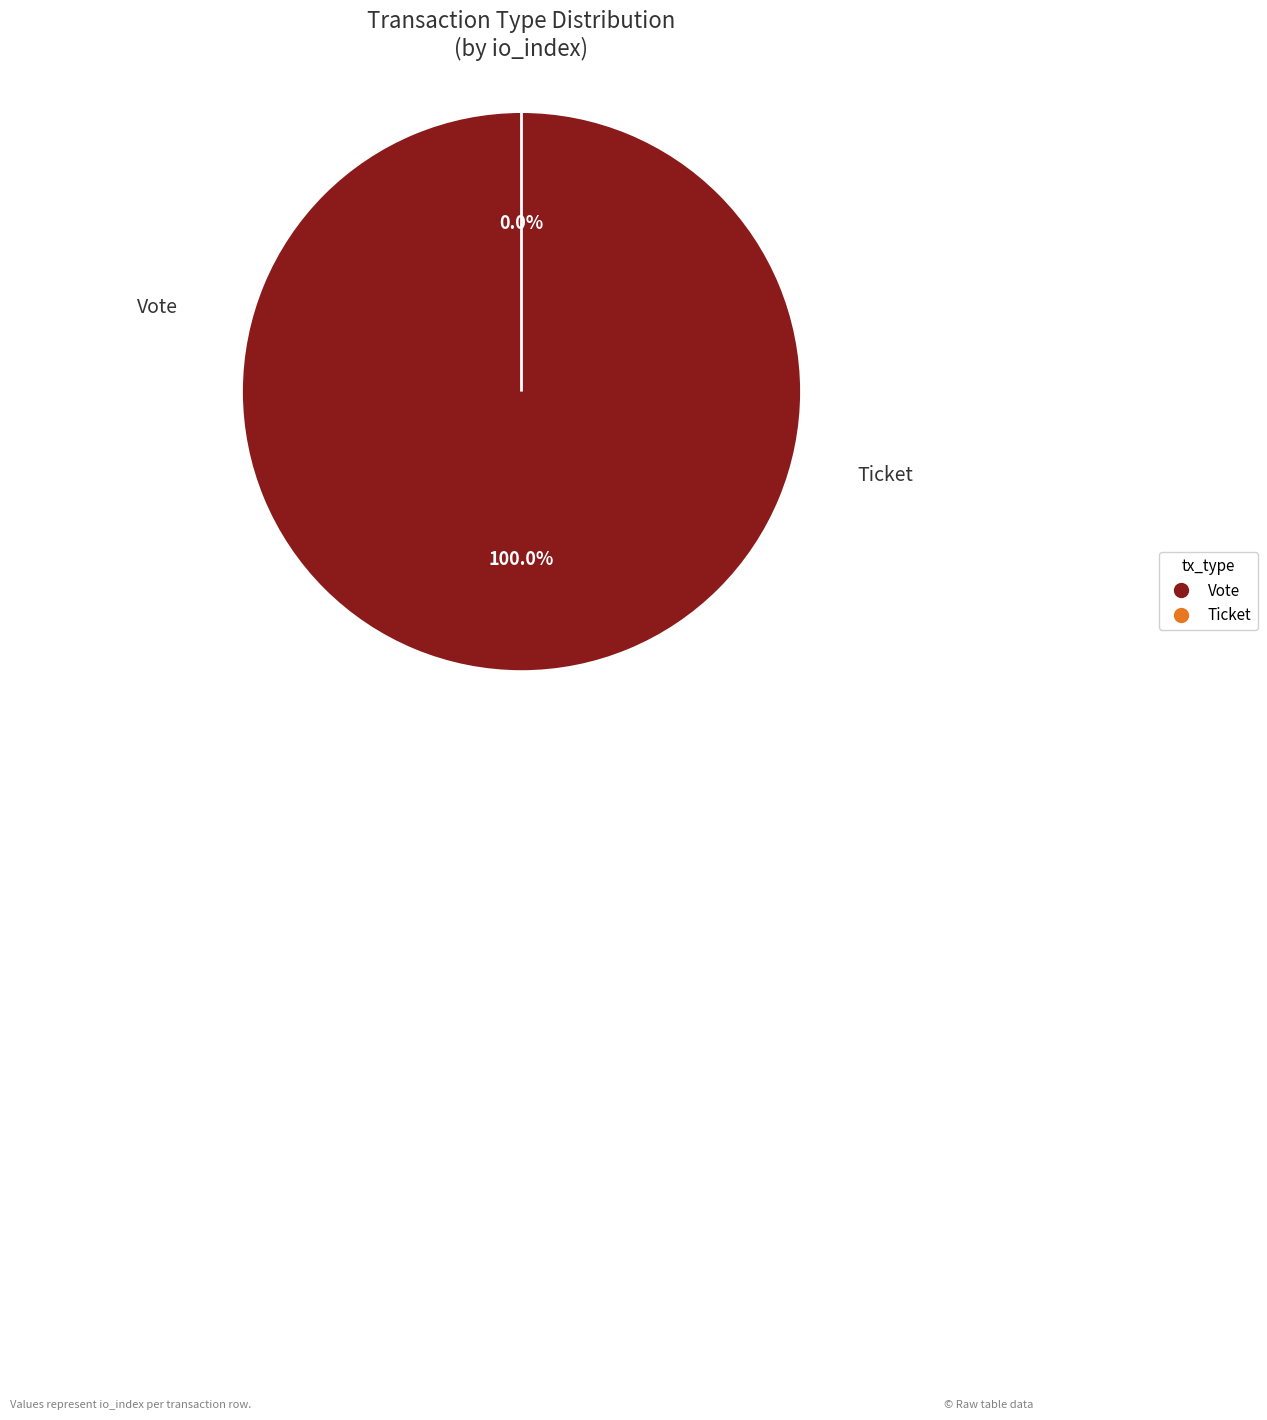

The Ticket slice represents 1% of the pie. True or false?

False